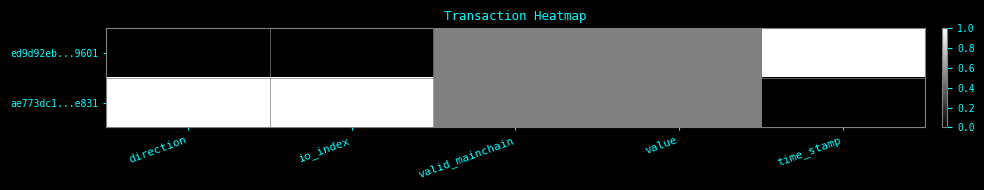

What is the total value across all series at value?

1.0